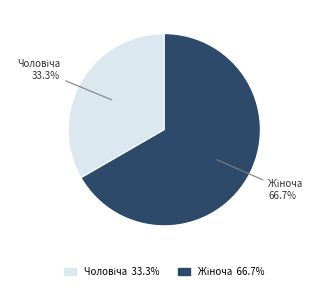

Does any single category account for the majority?

Yes